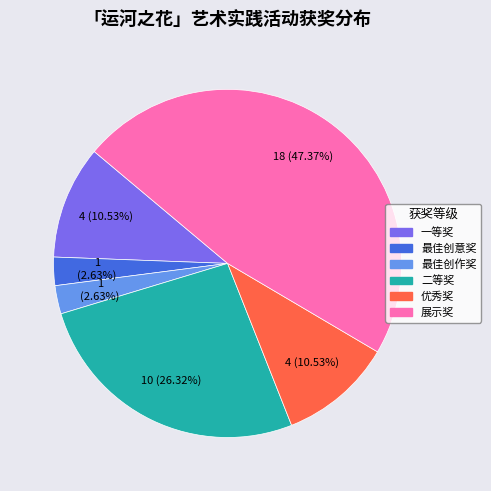

To the nearest percent, what portion does 优秀奖 represent?

11%